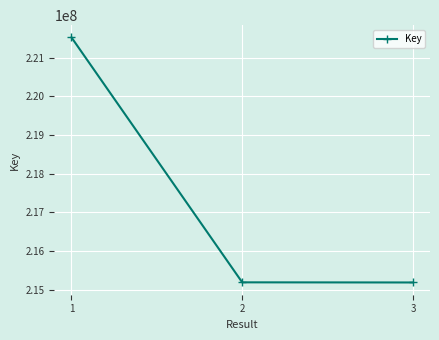

What is the value of the 1st point from the left?

221525140